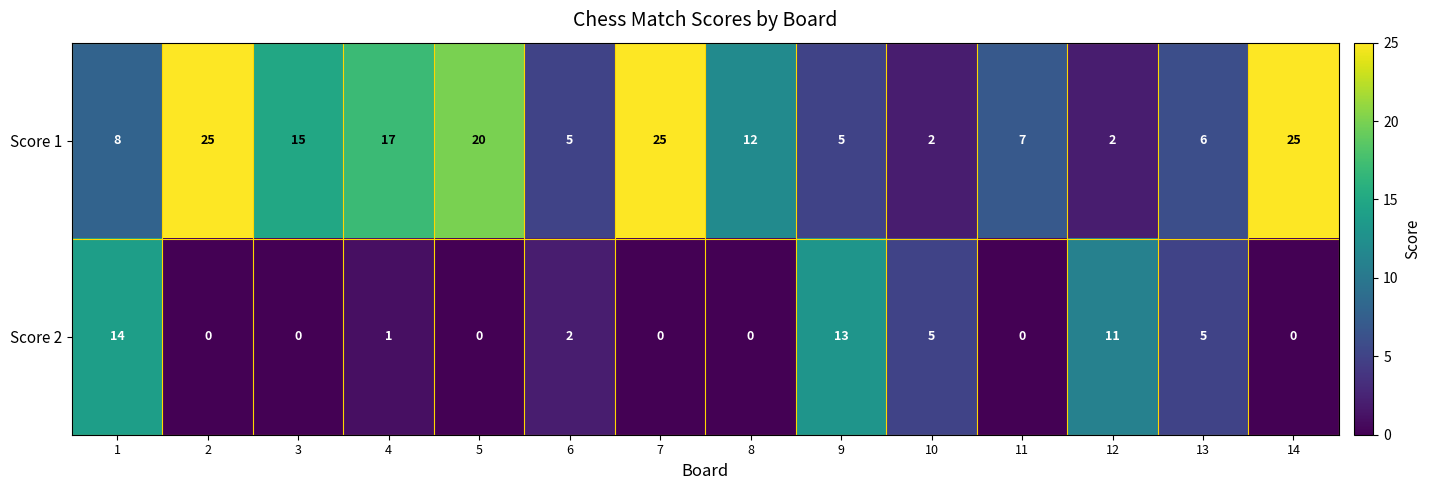

Reading left to right, extract all data points from this chart.

Score 1: 8	25	15	17	20	5	25	12	5	2	7	2	6	25
Score 2: 14	0	0	1	0	2	0	0	13	5	0	11	5	0